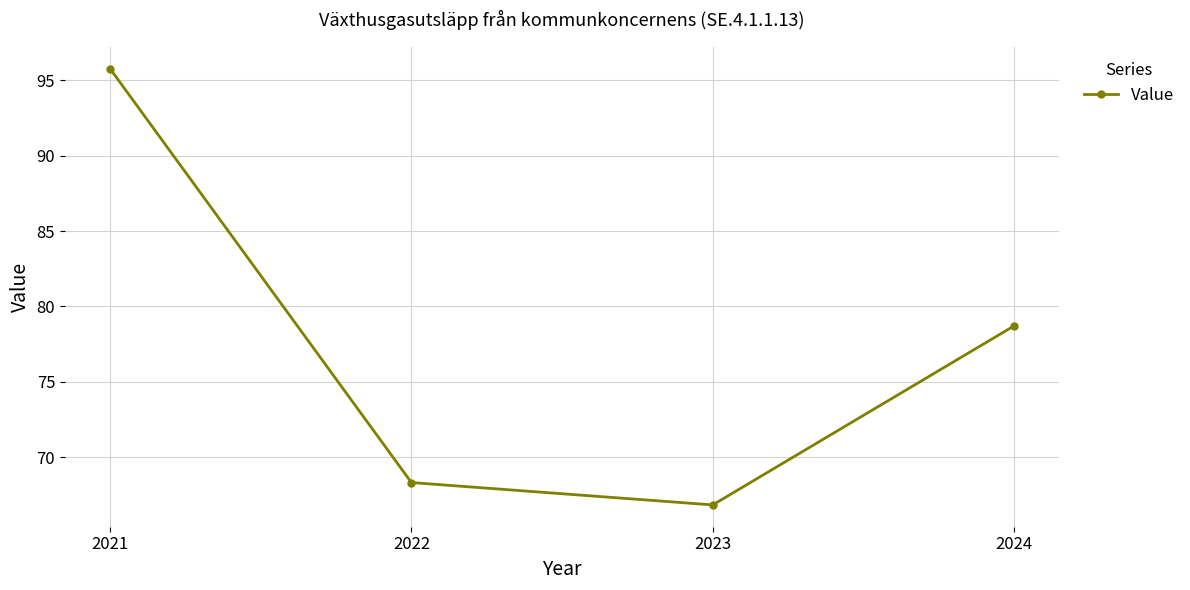

Count the number of data series in this chart.

1